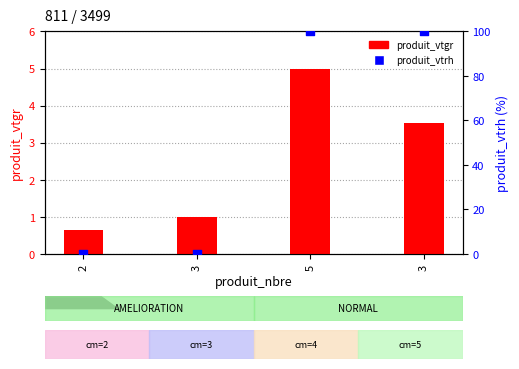

What is the total value across all series at 3?

1.0